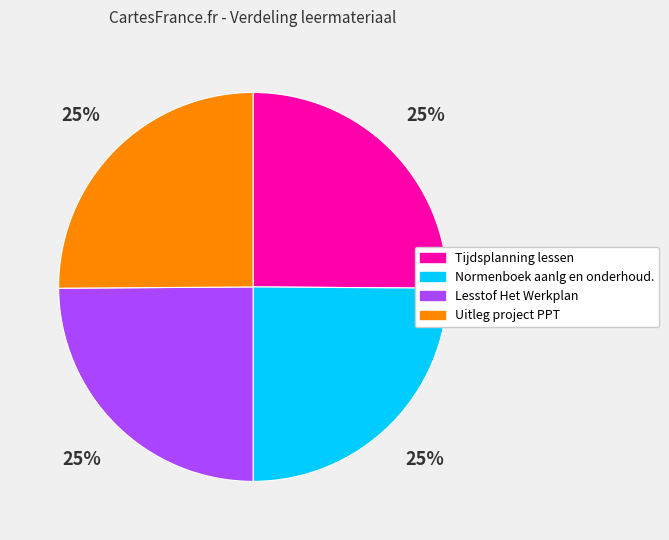

To the nearest percent, what portion does Normenboek aanlg en onderhoud. represent?

25%